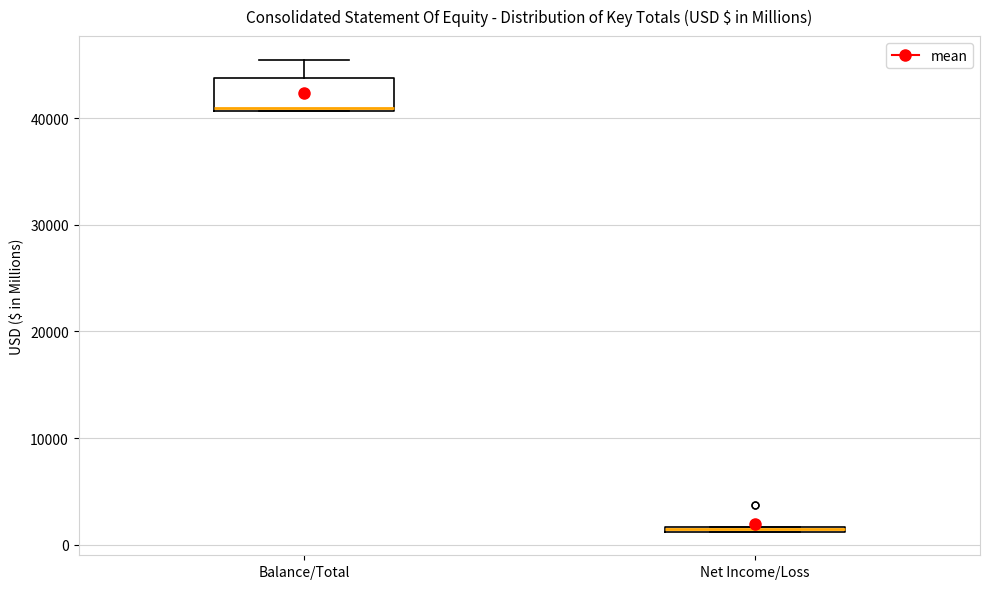

Where is the upper edge of the box for Balance/Total on the y-axis? The values are not printed on the chart, so give them approximately, as read against the axis.

44000